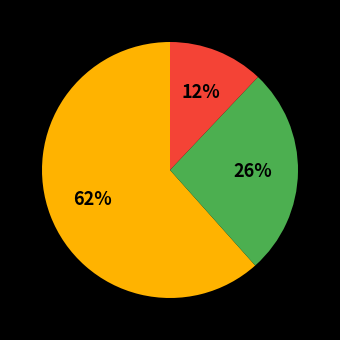

Is there a majority slice in this chart?

Yes